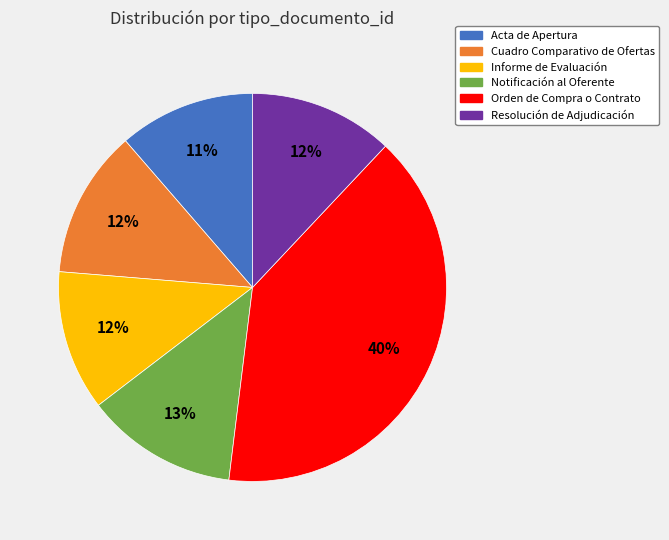

To the nearest percent, what is the difference between the largest and smallest slice percentages?

29%